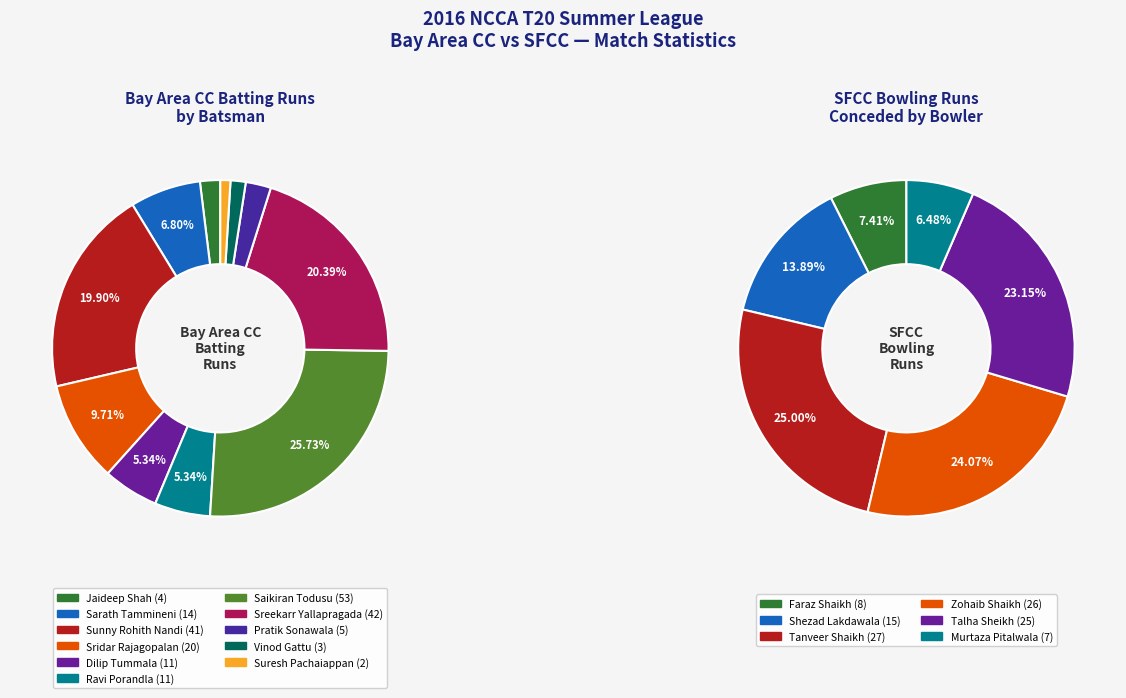

Which has a higher value, Saikiran Todusu or Sreekarr Yallapragada?

Saikiran Todusu